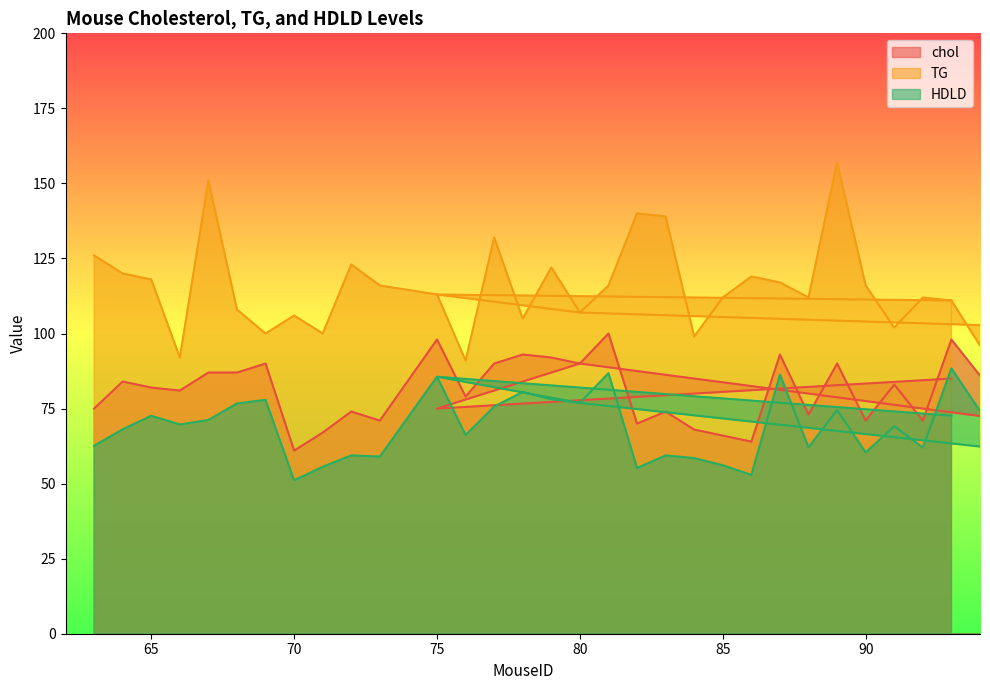

How many data points in chol are less than 82?

20